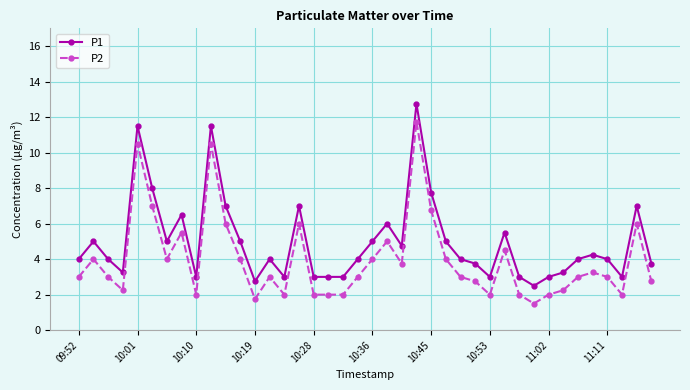

Which series has the largest total across all categories?

P1